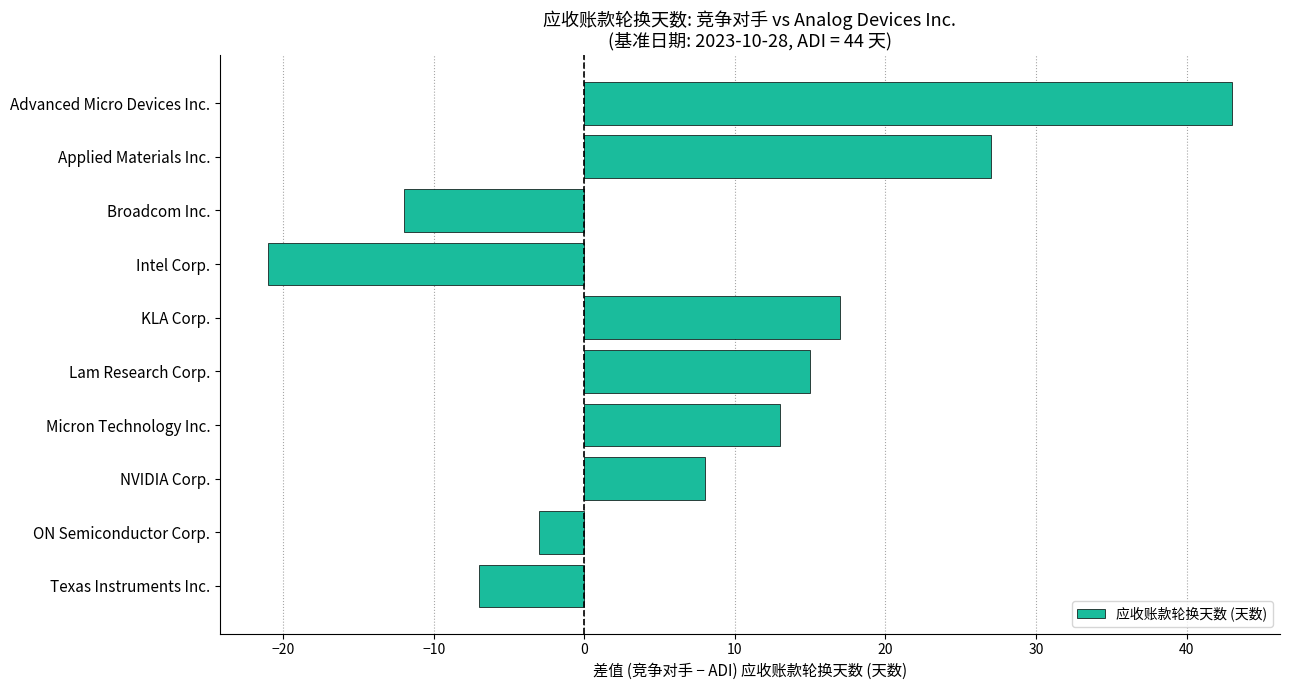

What is the change in value from Advanced Micro Devices Inc. to Intel Corp.?

-64